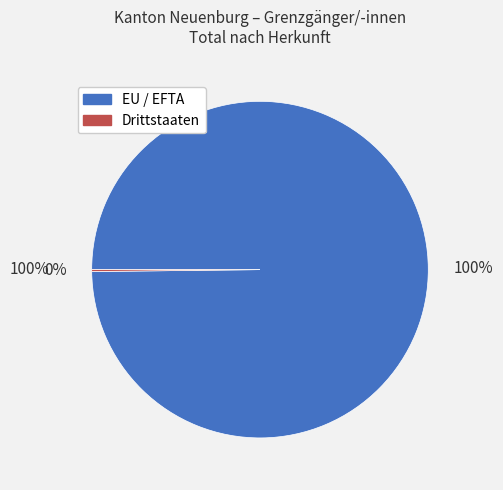

True or false: Drittstaaten accounts for 14% of the total.

False